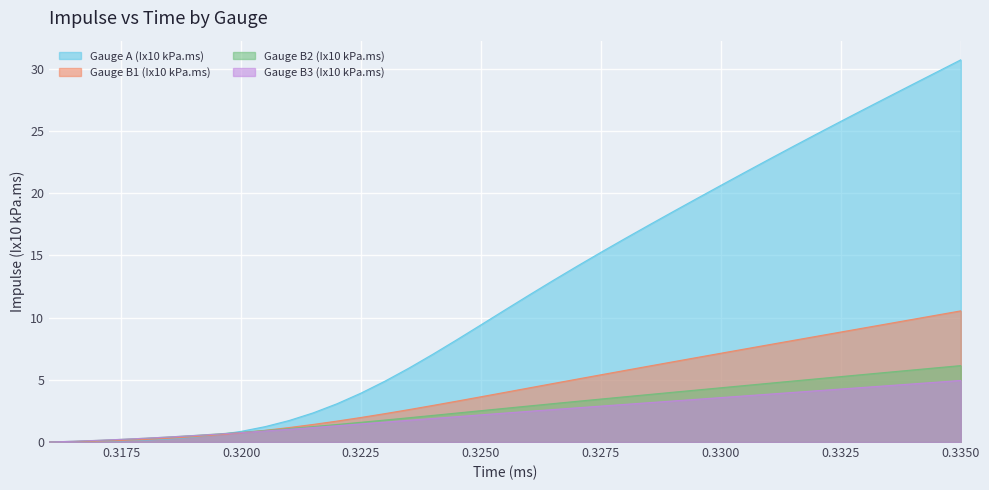

How many positive values does the Gauge B3 (Ix10 kPa.ms) series have?

38